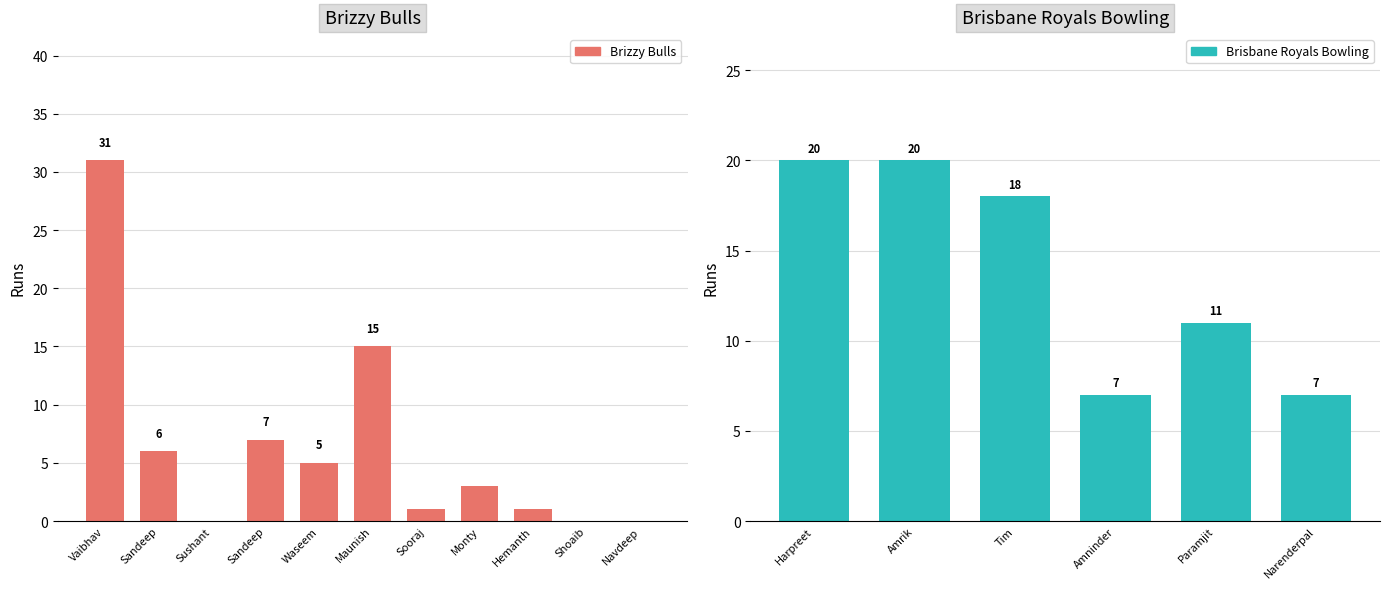

What position from the left is Sandeep Bataan?

2